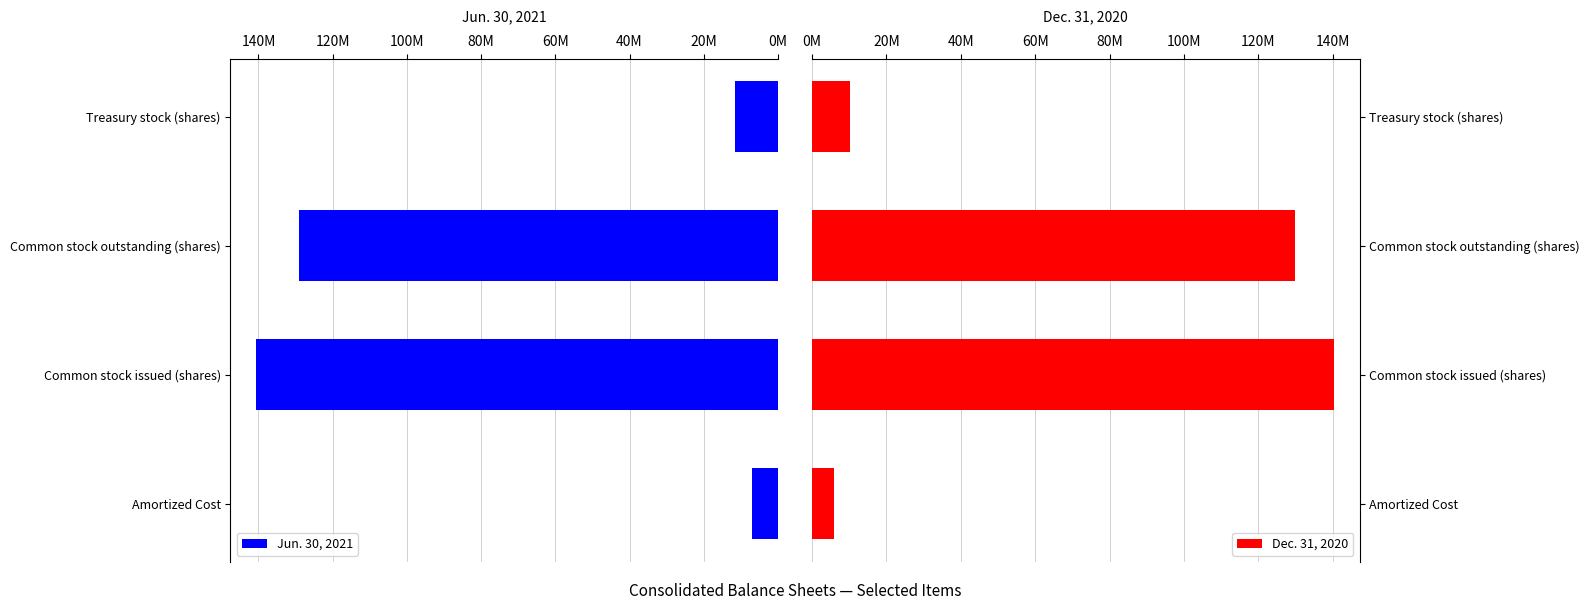

True or false: Dec. 31, 2020 has a value of 5985031 at Amortized Cost.

True